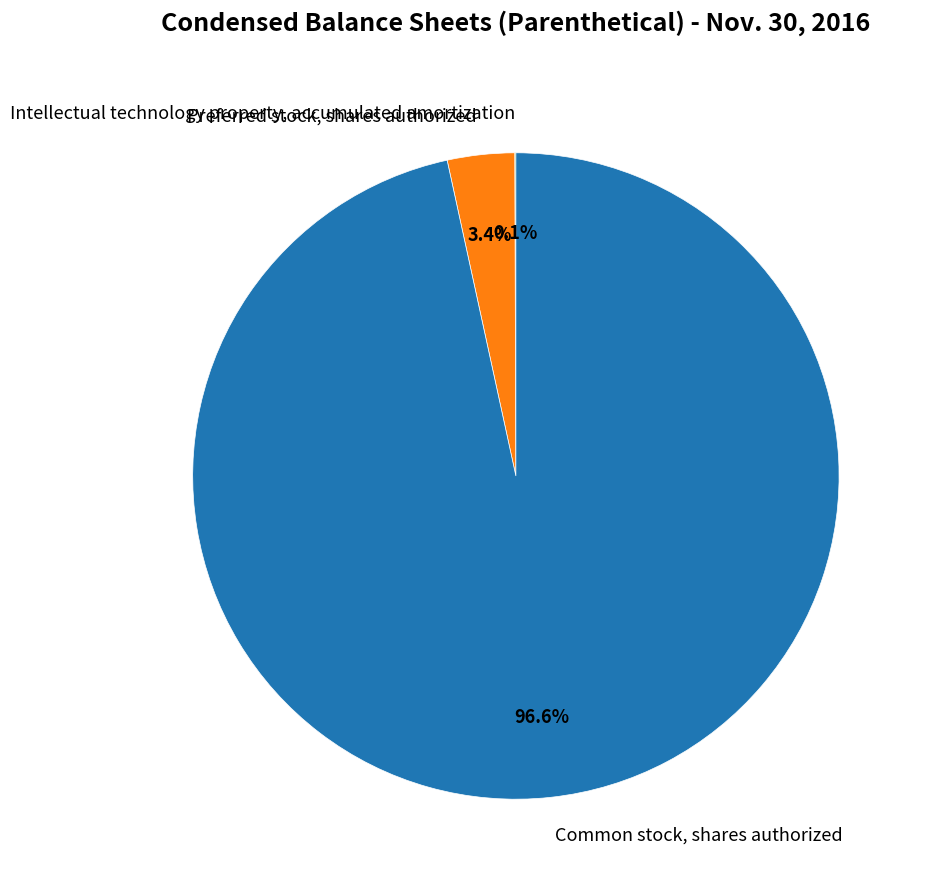

How much of the chart is everything except Preferred stock, shares authorized?

96.6%